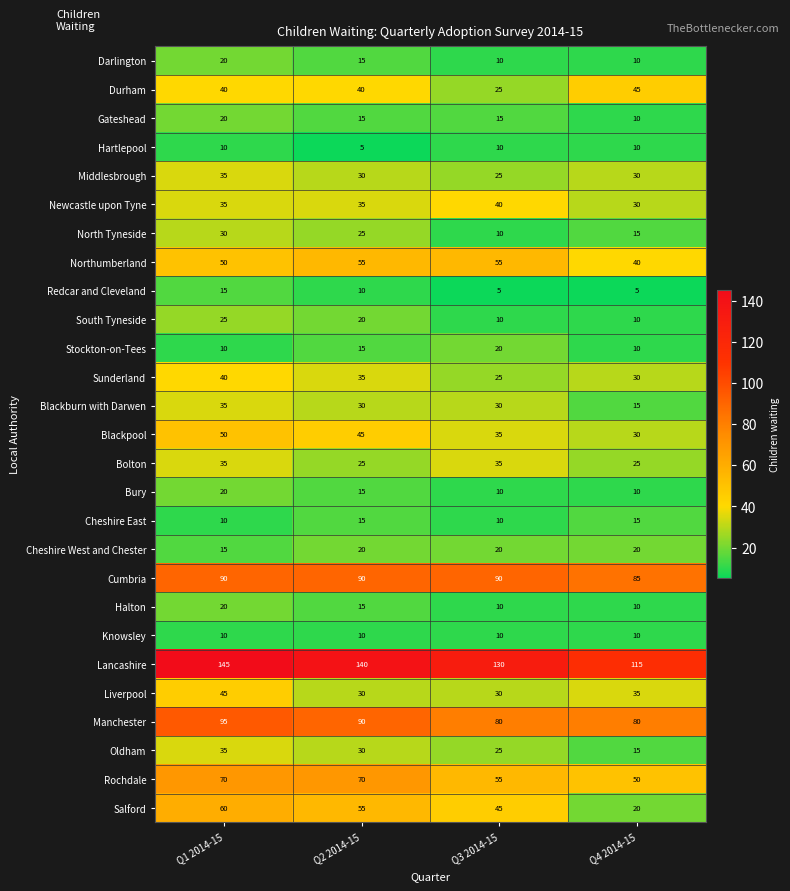

How many categories are shown in the chart?

4